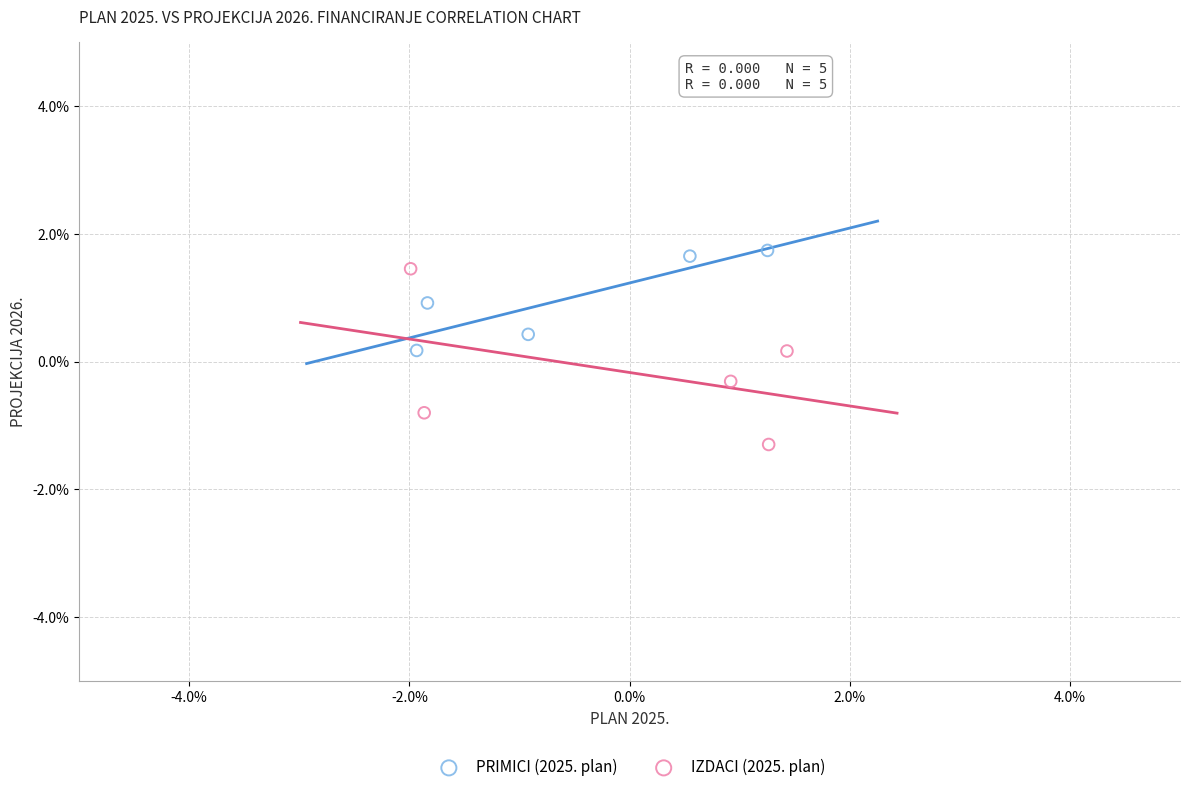

What are all the series names shown in the legend?

PRIMICI (2025. plan), IZDACI (2025. plan)